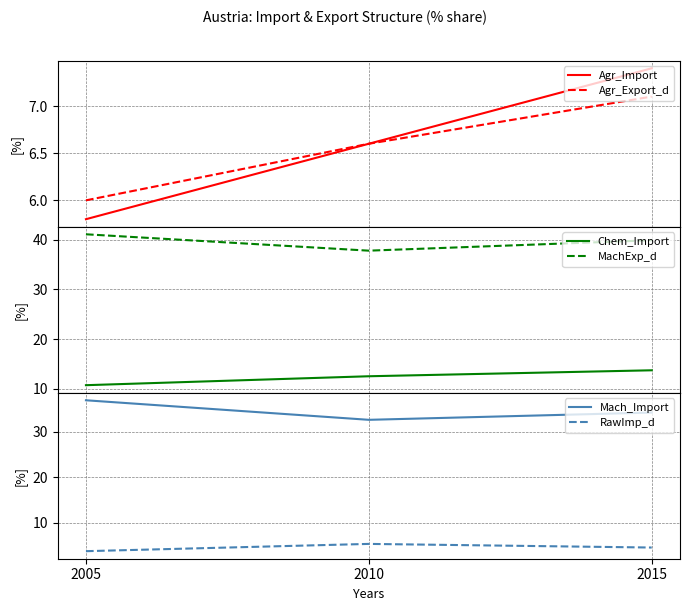

How many data points does each series have?

3